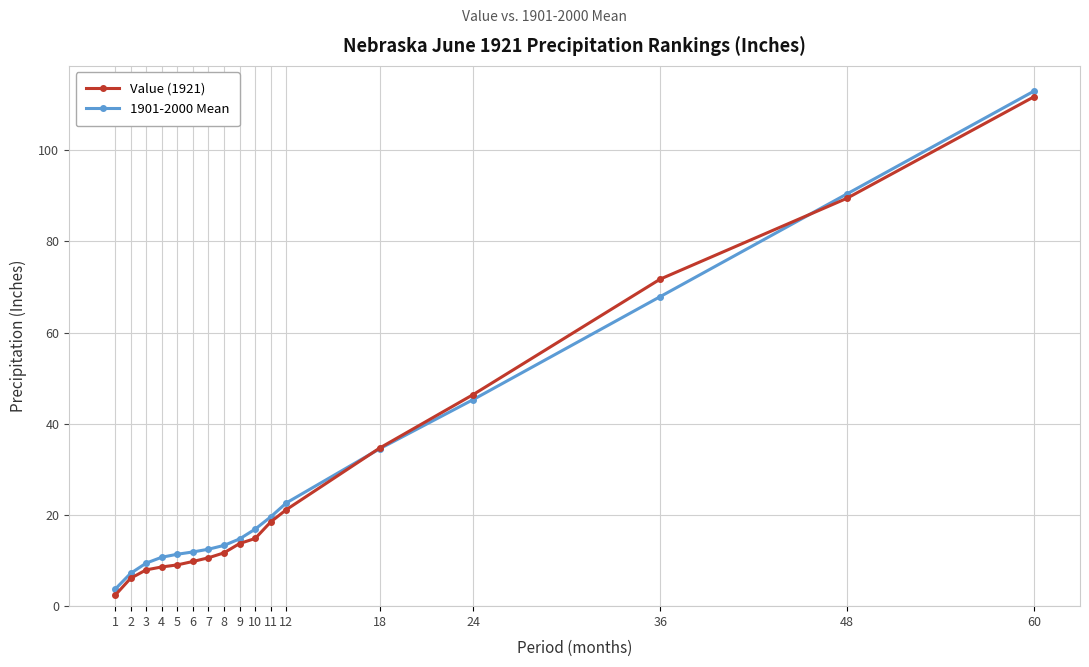

Which series changed the most between 1 and 4?

1901-2000 Mean